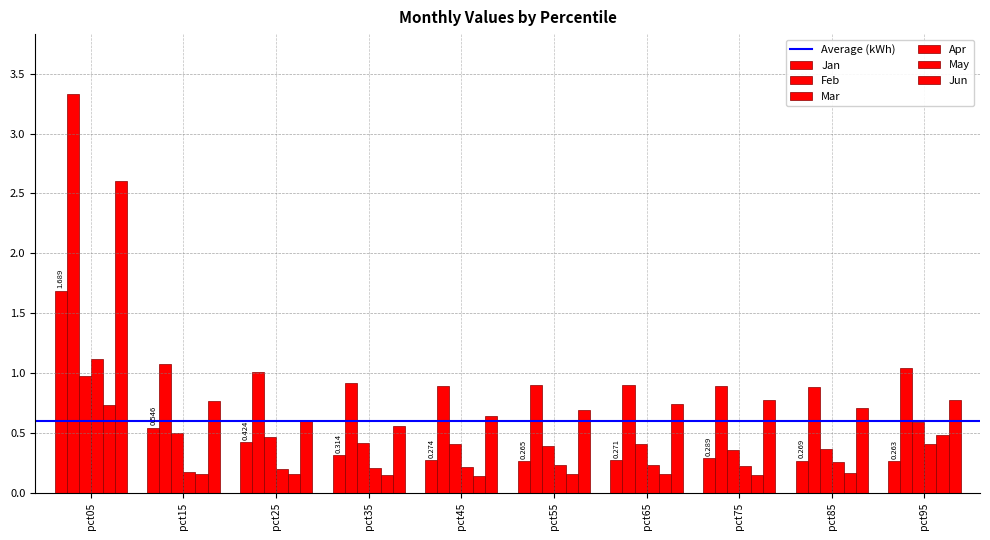

How many series are shown in this chart?

6